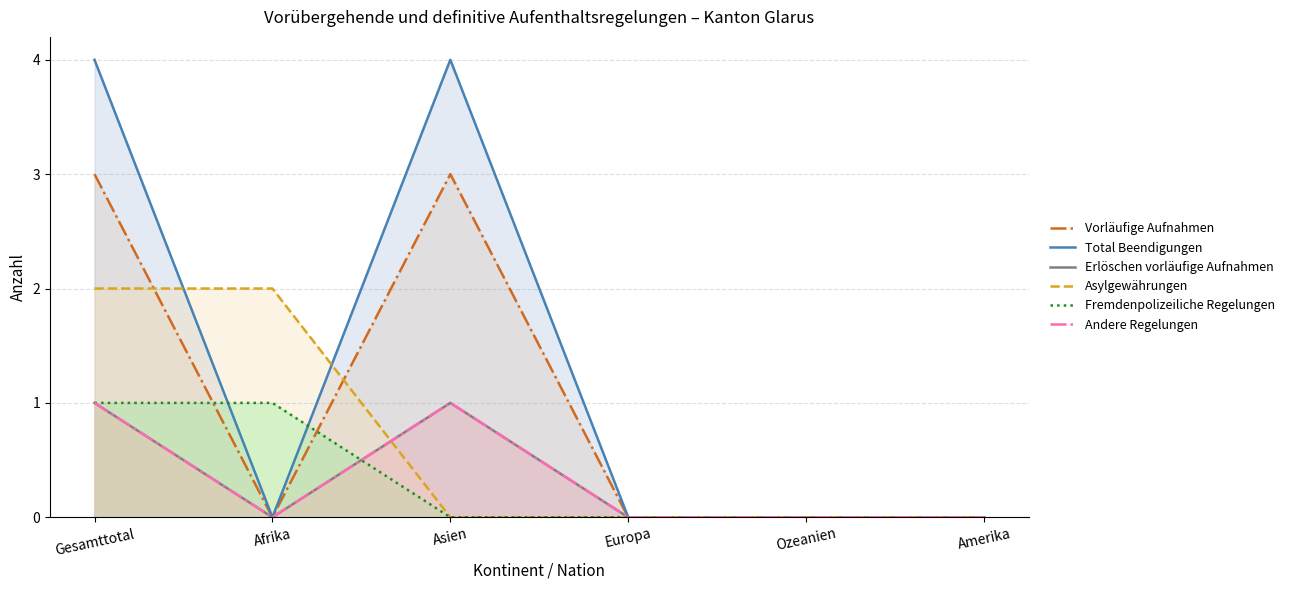

Reading right to left, list all the values displayed in this chart.

Vorläufige Aufnahmen: Amerika=0	Ozeanien=0	Europa=0	Asien=3	Afrika=0	Gesamttotal=3
Total Beendigungen: Amerika=0	Ozeanien=0	Europa=0	Asien=4	Afrika=0	Gesamttotal=4
Erlöschen vorläufige Aufnahmen: Amerika=0	Ozeanien=0	Europa=0	Asien=1	Afrika=0	Gesamttotal=1
Asylgewährungen: Amerika=0	Ozeanien=0	Europa=0	Asien=0	Afrika=2	Gesamttotal=2
Fremdenpolizeiliche Regelungen: Amerika=0	Ozeanien=0	Europa=0	Asien=0	Afrika=1	Gesamttotal=1
Andere Regelungen: Amerika=0	Ozeanien=0	Europa=0	Asien=1	Afrika=0	Gesamttotal=1